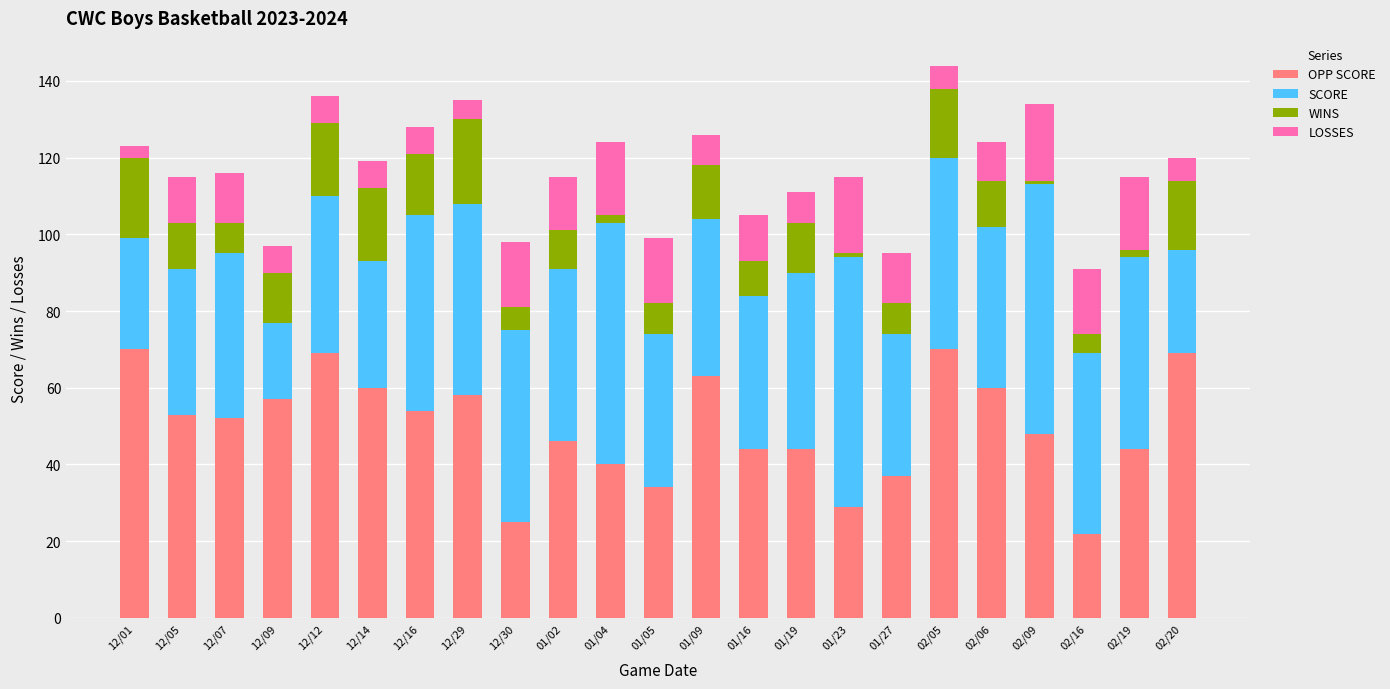

What position from the right is 02/05?

6